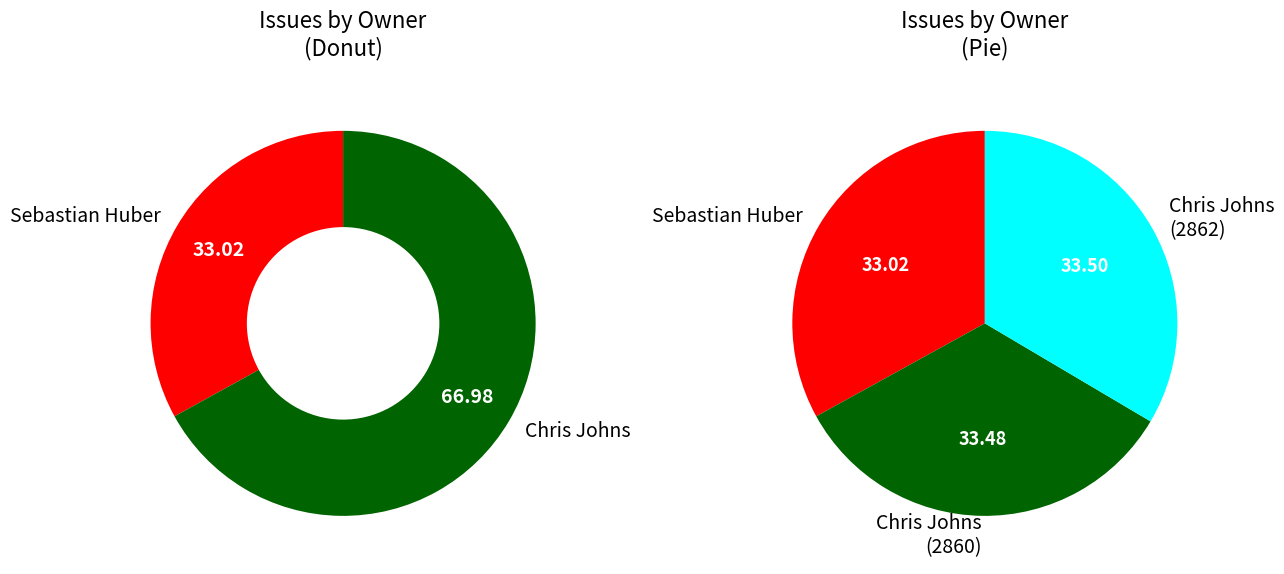

Does Sebastian Huber represent more than half of the total?

No